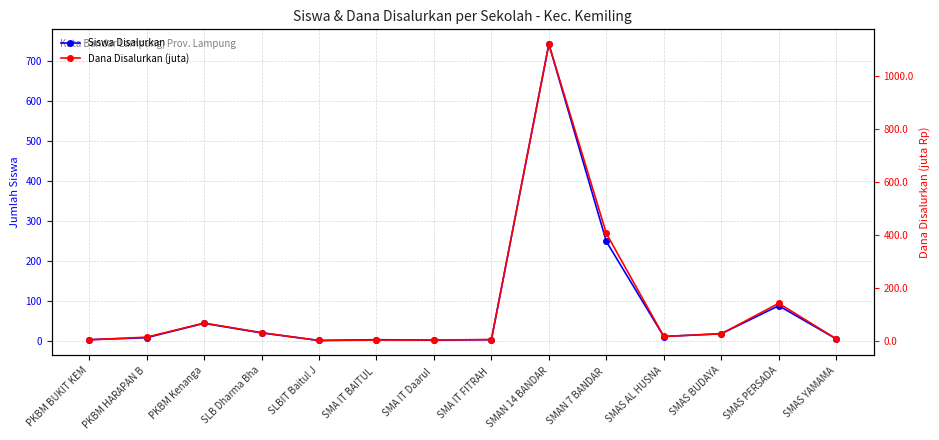

What position from the left is SLBIT Baitul J?

5